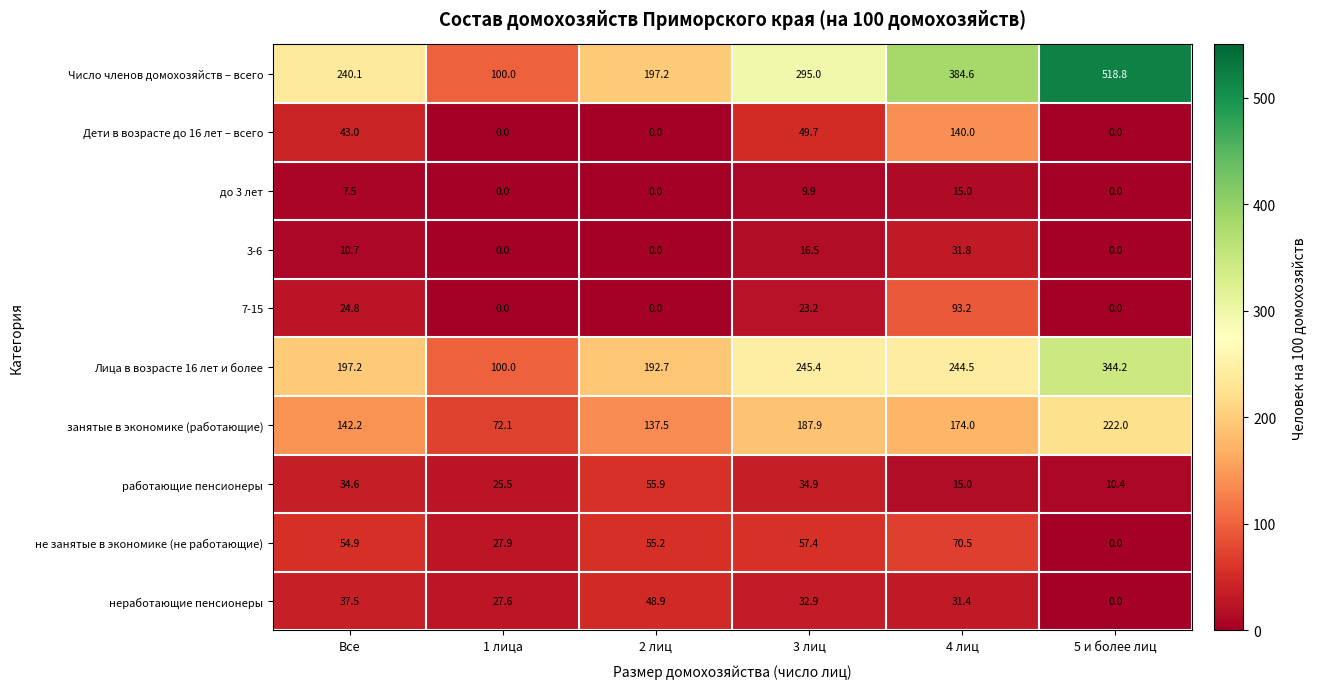

Is it true that Дети в возрасте до 16 лет – всего equals 27.2 at Все?

False